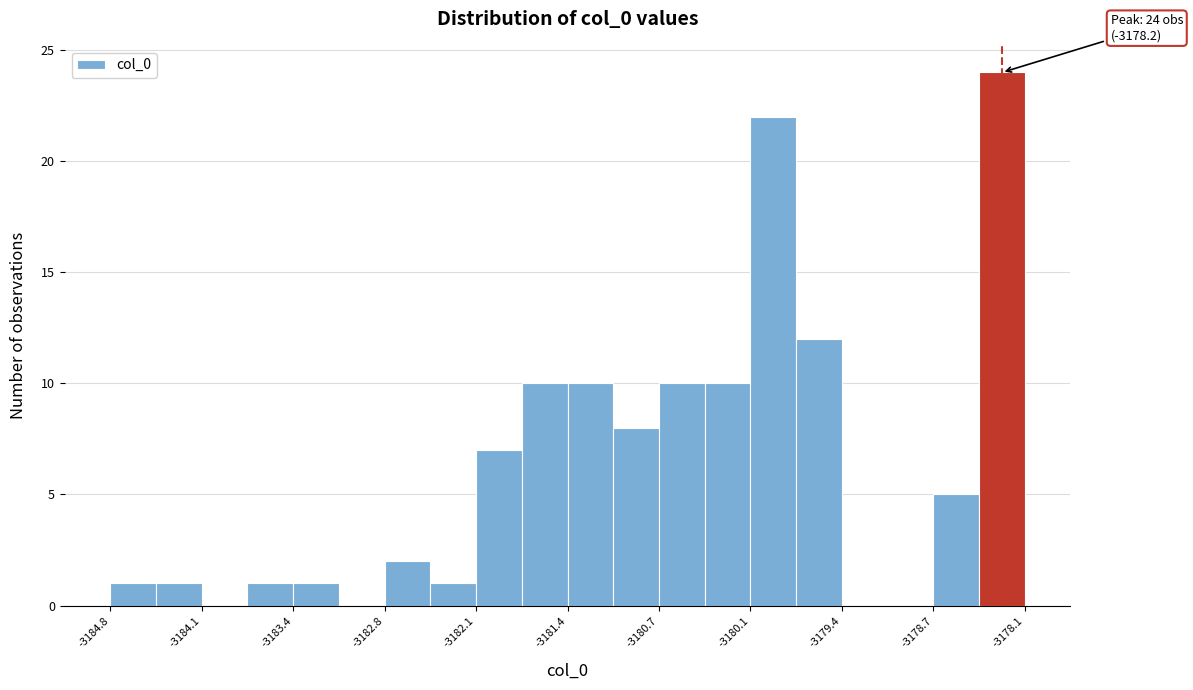

Read against the x-axis, roughly where is the centre of the tallest bar?

-3178.2